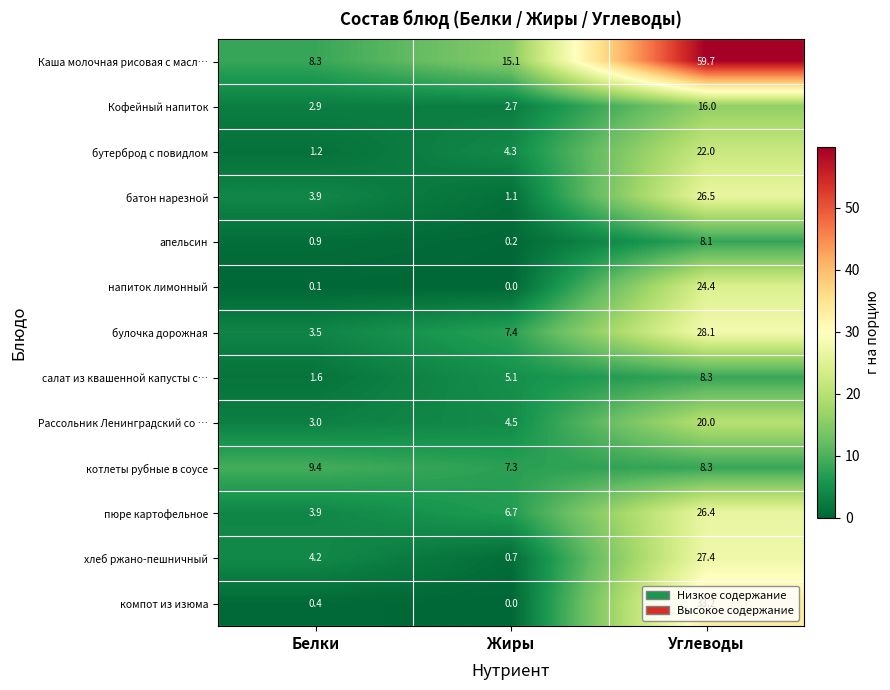

Is it true that Рассольник Ленинградский со … equals 3.0 at Белки?

True